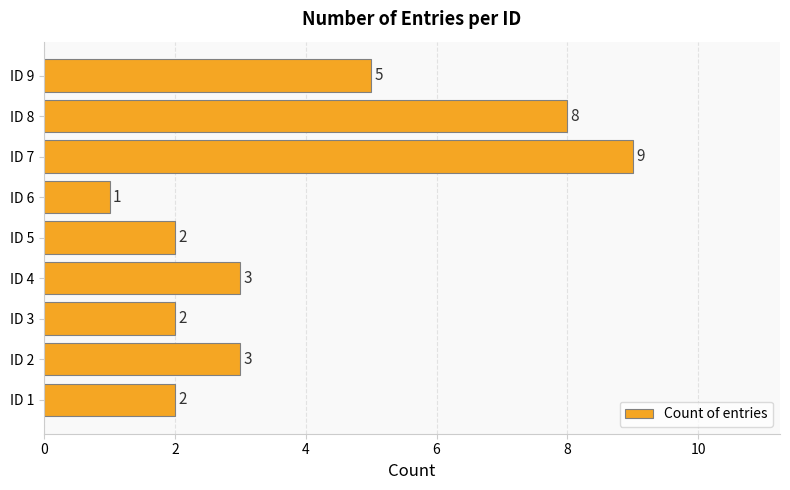

Reading bottom to top, what are all the values shown in this chart?

ID 1=2	ID 2=3	ID 3=2	ID 4=3	ID 5=2	ID 6=1	ID 7=9	ID 8=8	ID 9=5